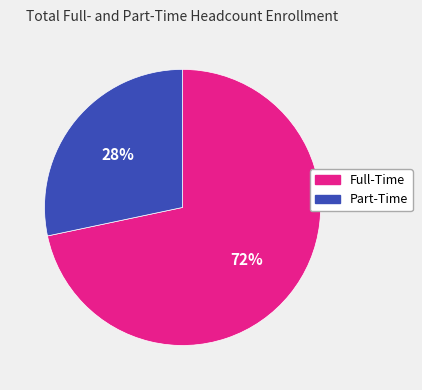

To the nearest percent, what percentage of the pie is Full-Time?

72%